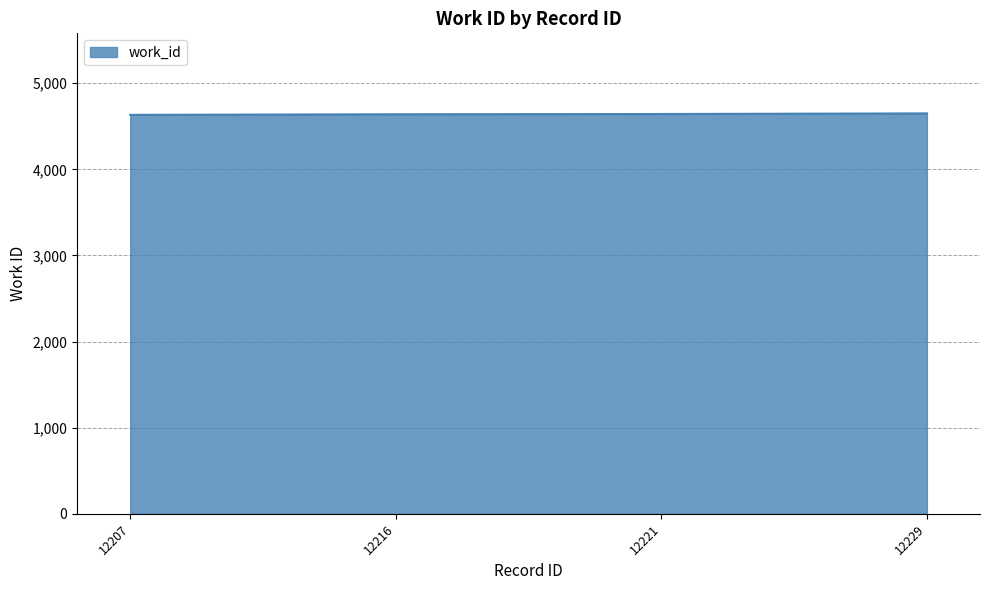

What is the sum of all values?

18562